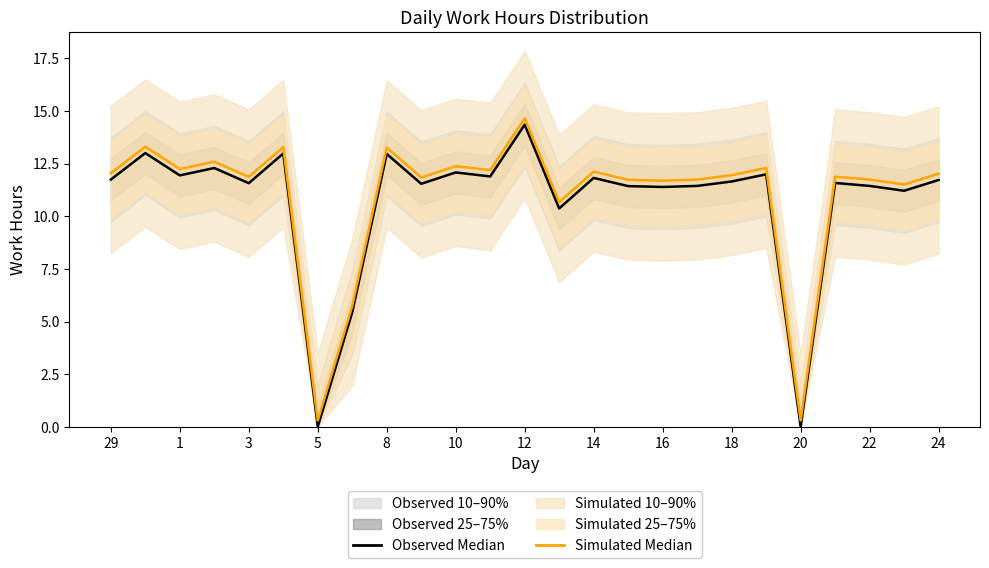

What is the highest value of the Simulated Median series?

14.7